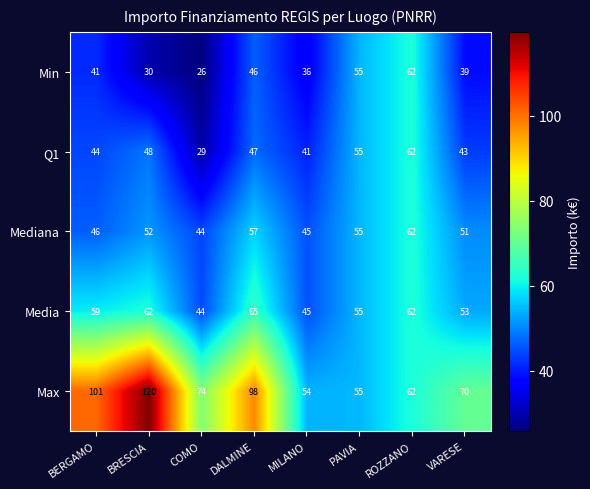

What is the total value across all series at PAVIA?

275